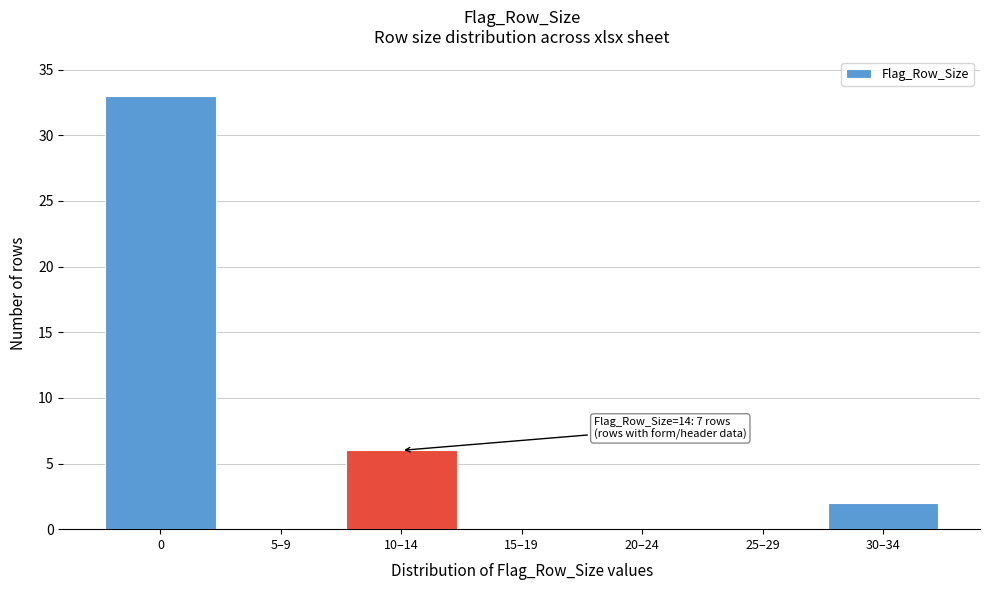

Reading left to right, extract all data points from this chart.

0=33	5–9=0	10–14=6	15–19=0	20–24=0	25–29=0	30–34=2